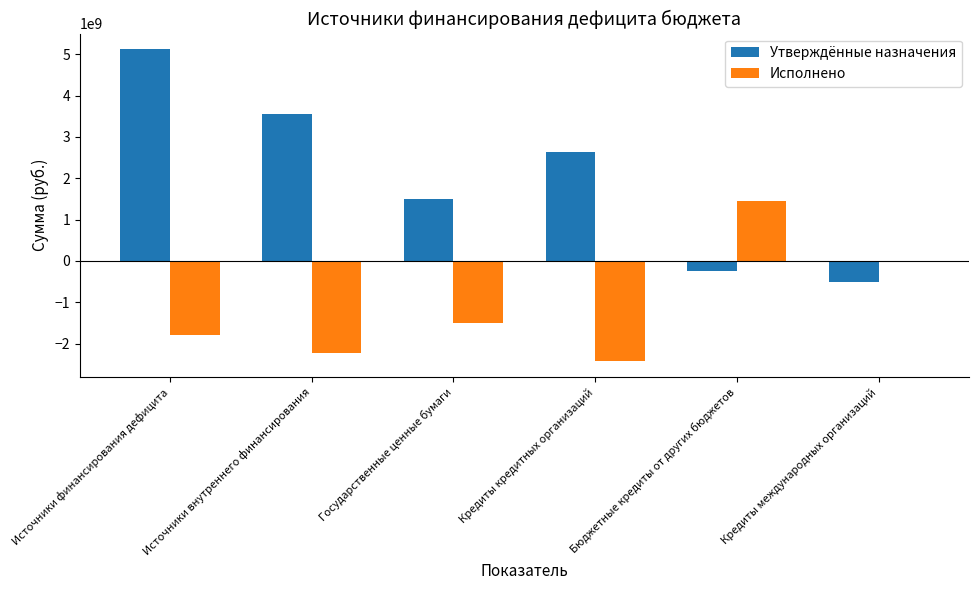

How many data points in Утверждённые назначения are above 2641930783?

3